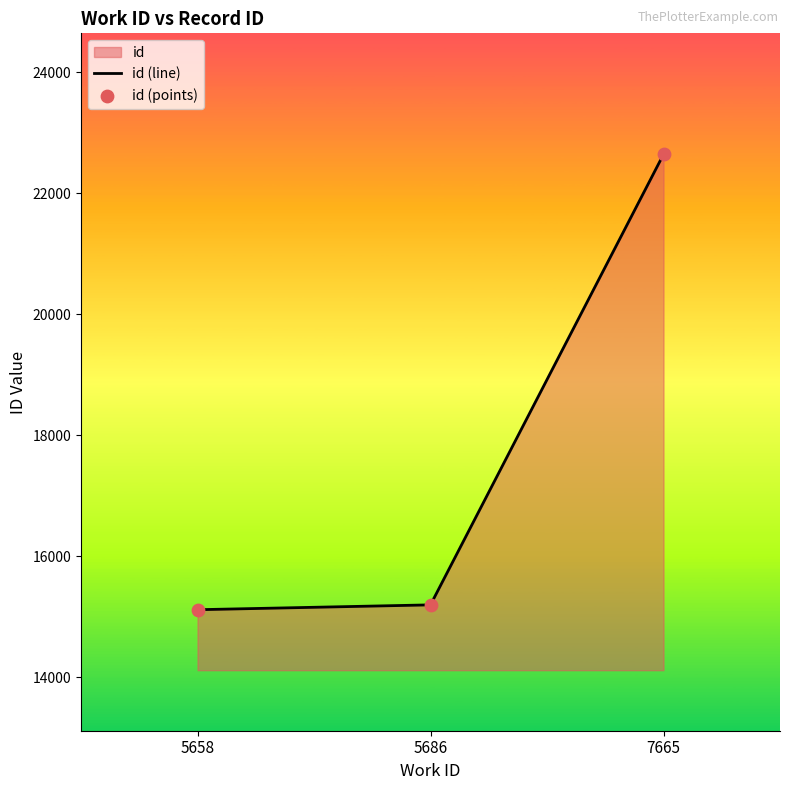

Which series contains the lowest Y value?

id (line)